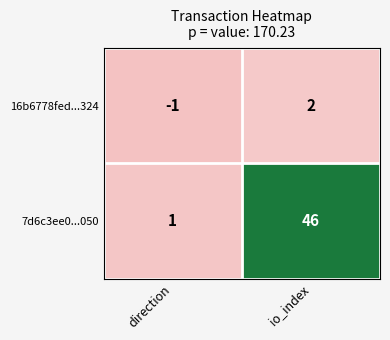

How many categories are shown in the chart?

2